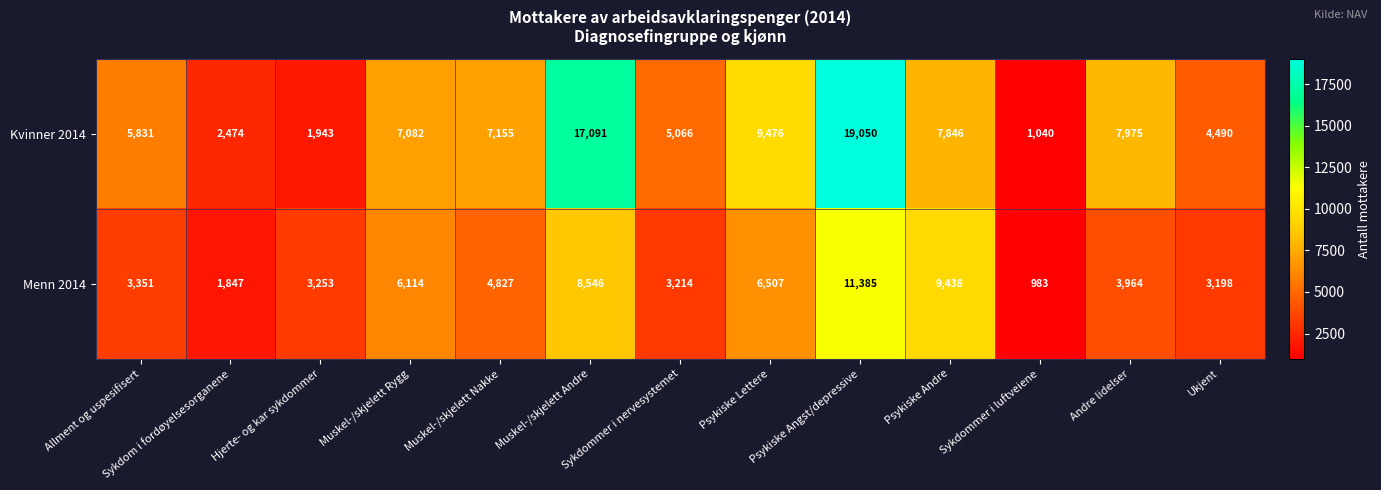

Count the number of data series in this chart.

2